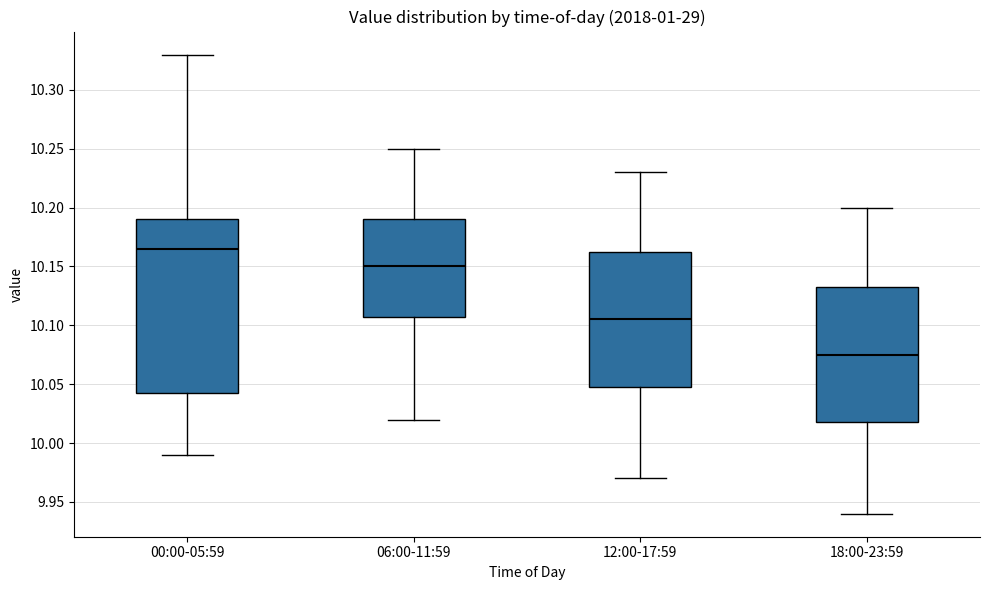

Comparing the boxes themselves (not the whiskers), which one is the tallest?

00:00-05:59